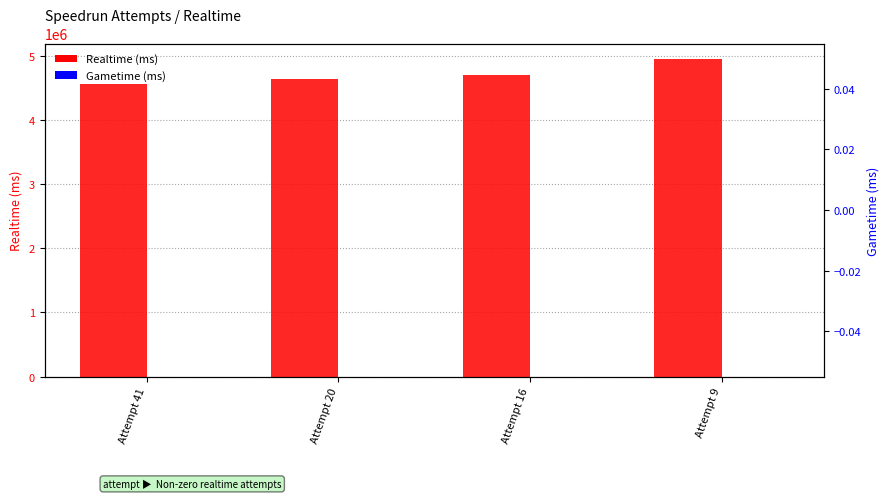

Which series has the largest total across all categories?

Realtime (ms)